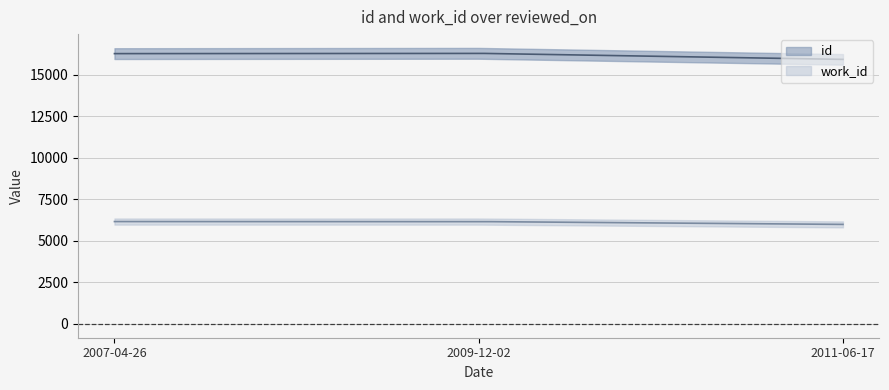

Reading left to right, transcribe all the data shown in this chart.

id: 2007-04-26=16274	2009-12-02=16292	2011-06-17=15927
work_id: 2007-04-26=6163	2009-12-02=6163	2011-06-17=5992